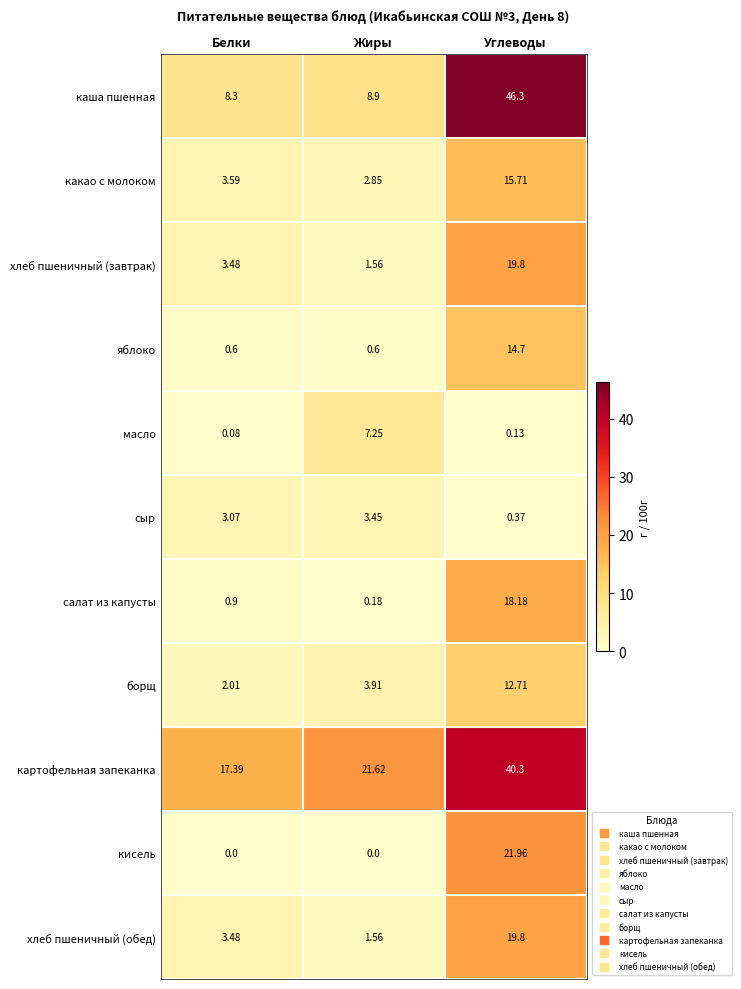

Which series has the largest range (max minus min)?

каша пшенная